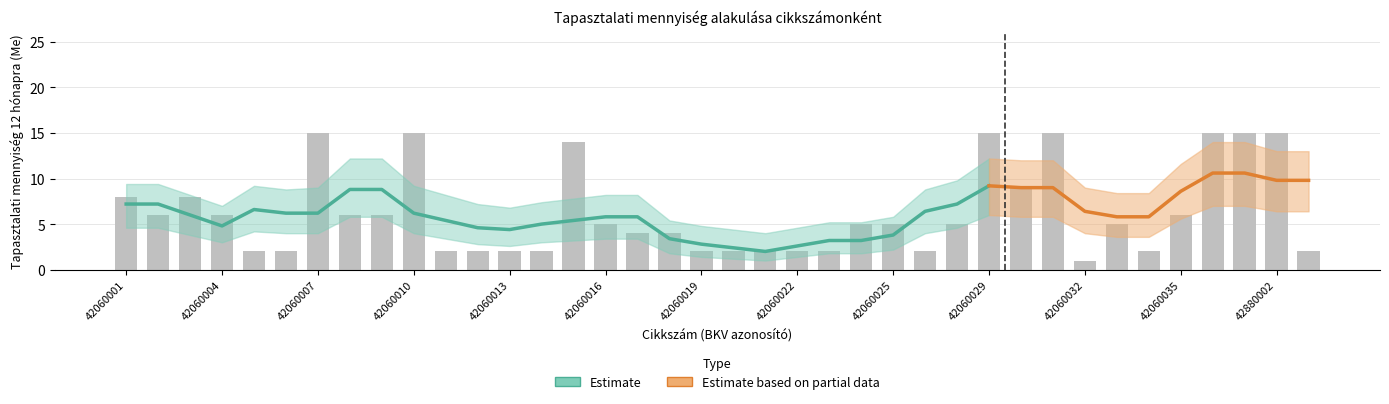

Reading right to left, what are all the values shown in this chart?

42880001=2	42880002=15	42060037=15	42060036=15	42060035=6	42060034=2	42060033=5	42060032=1	42060031=15	42060030=9	42060029=15	42060027=5	42060026=2	42060025=5	42060024=5	42060023=2	42060022=2	42060021=2	42060020=2	42060019=2	42060018=4	42060017=4	42060016=5	42060015=14	42060014=2	42060013=2	42060012=2	42060011=2	42060010=15	42060009=6	42060008=6	42060007=15	42060006=2	42060005=2	42060004=6	42060003=8	42060002=6	42060001=8